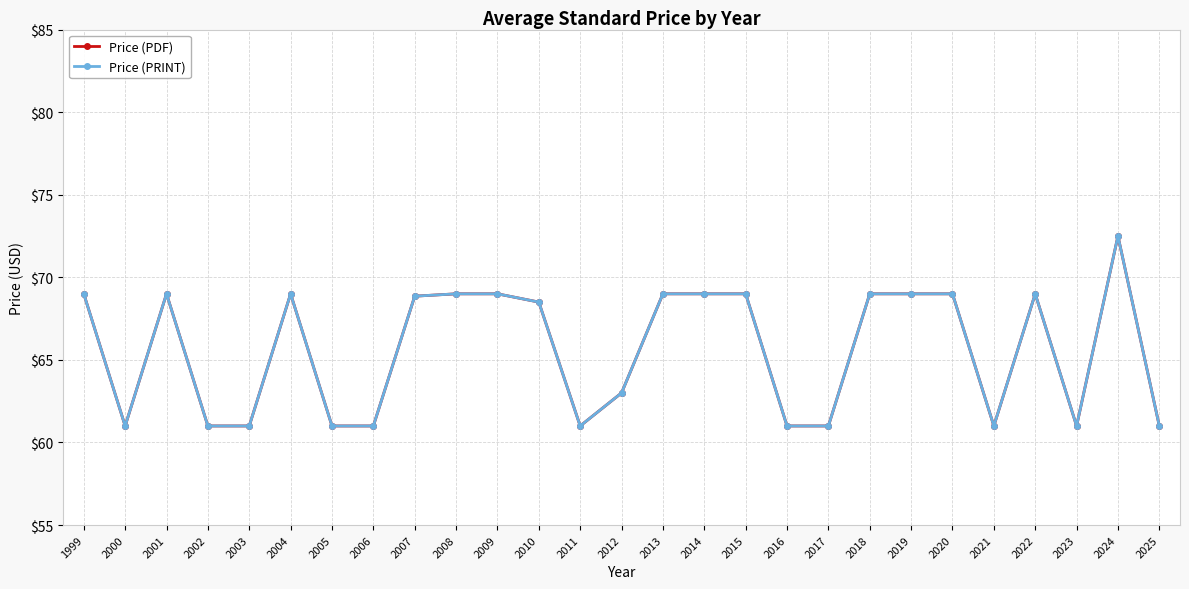

True or false: Price (PDF) has a value of 41.1 at 2022.

False